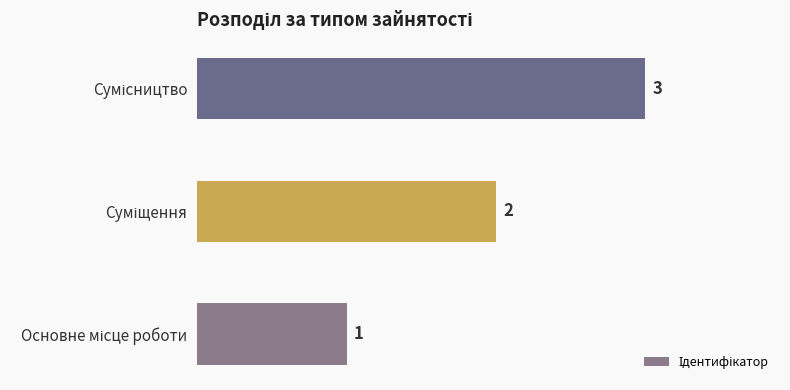

What is the greatest value displayed?

3